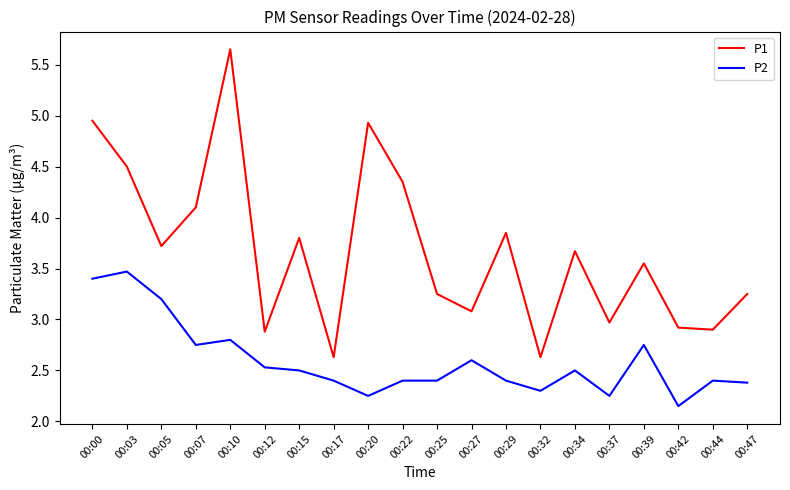

Between 00:25 and 00:44, which series saw the biggest shift?

P1